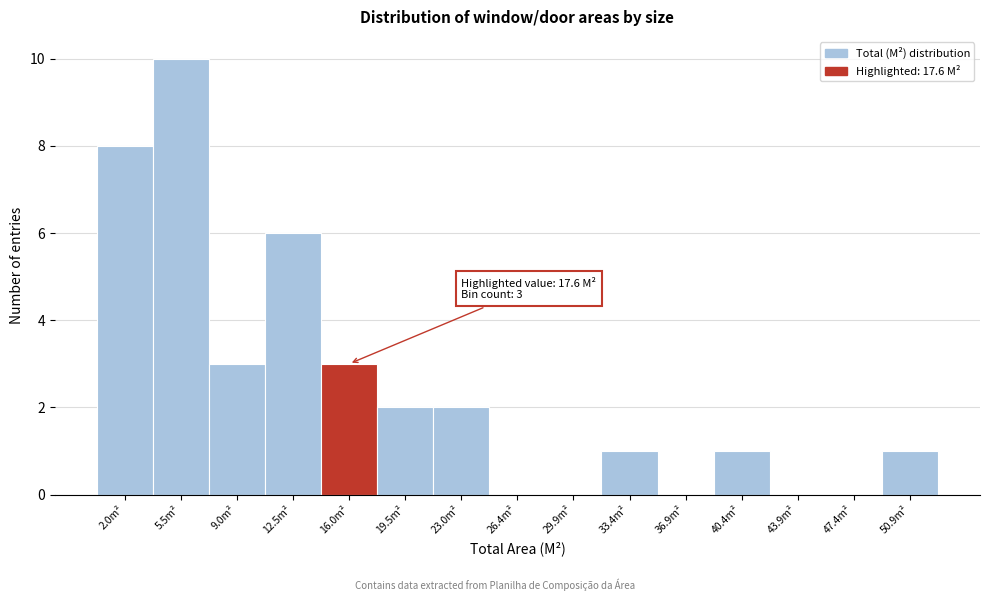

Over which range of the x-axis is the bar tallest?

3.5 to 7.0